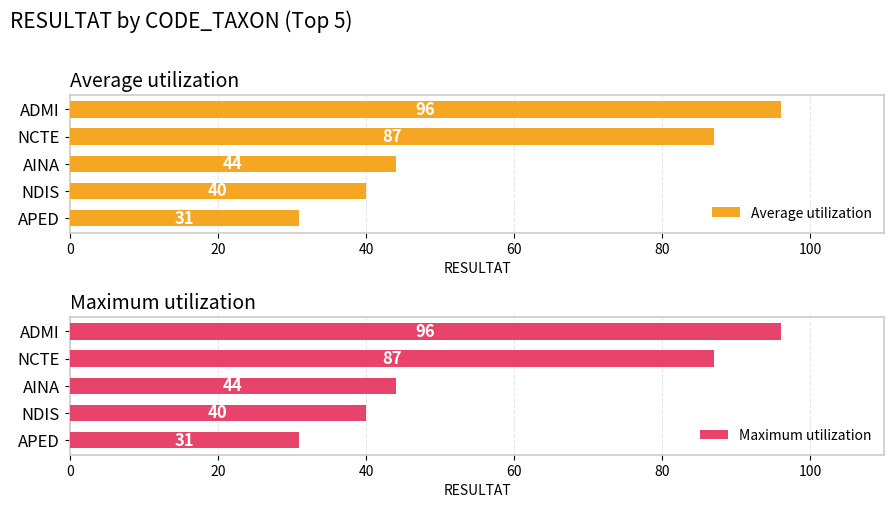

How many groups of bars are there?

5